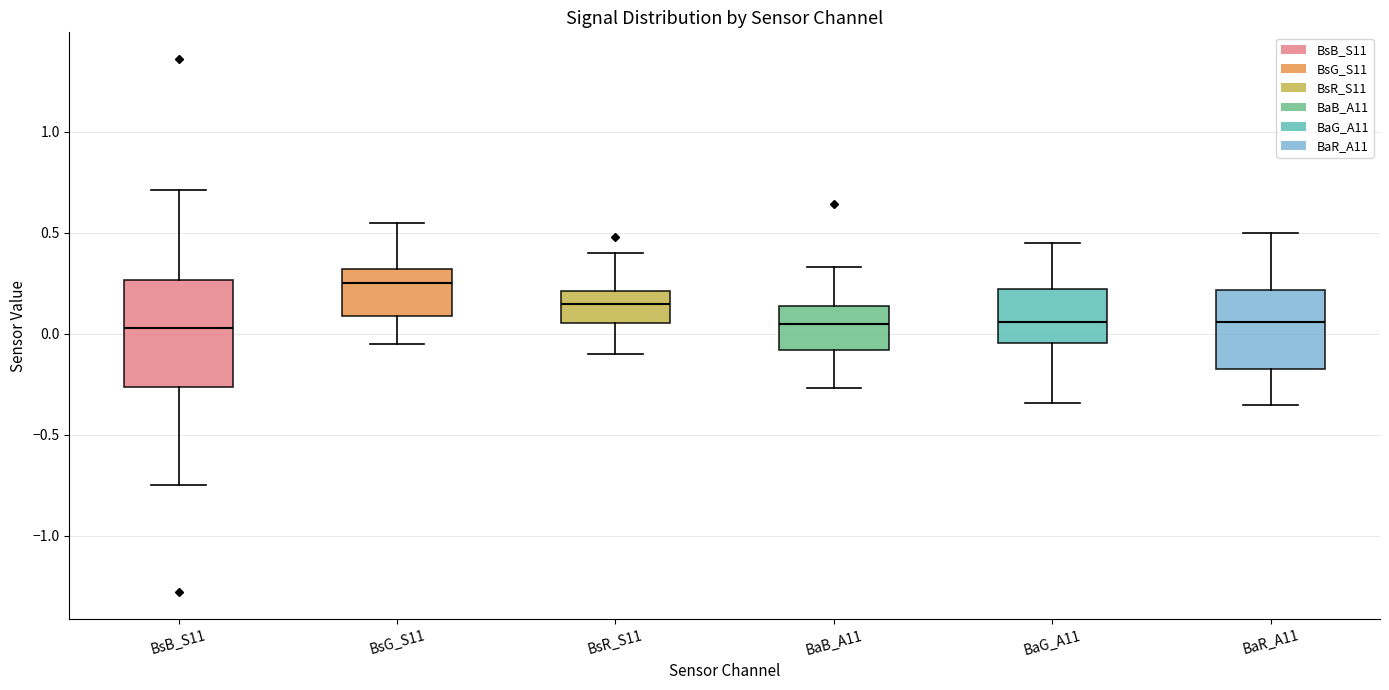

Reading left to right, read every box against the y-axis: the position of its median line, the range the box covers, and the ends of its whiskers. The values are not printed on the chart, so give them approximately, as read against the axis.

BsB_S11: median 0.05, box -0.25 to 0.25, whiskers -0.75 to 0.70
BsG_S11: median 0.25, box 0.10 to 0.30, whiskers -0.05 to 0.55
BsR_S11: median 0.15, box 0.05 to 0.20, whiskers -0.10 to 0.40
BaB_A11: median 0.05, box -0.10 to 0.15, whiskers -0.25 to 0.35
BaG_A11: median 0.05, box -0.05 to 0.20, whiskers -0.35 to 0.45
BaR_A11: median 0.05, box -0.15 to 0.20, whiskers -0.35 to 0.50